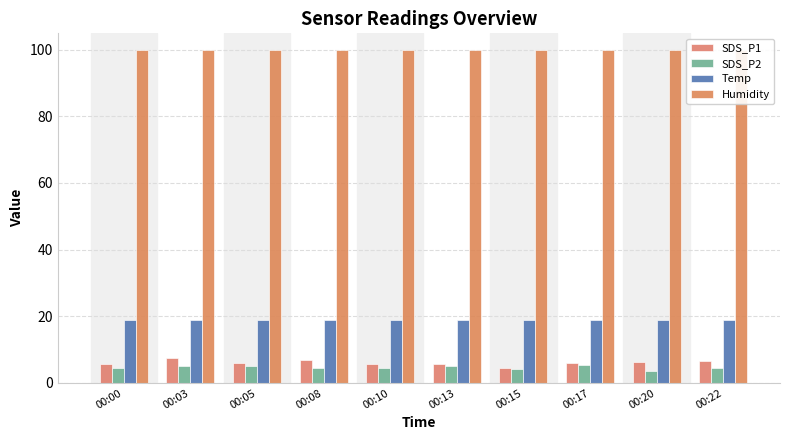

At how many categories does at least one series exceed 53?

10